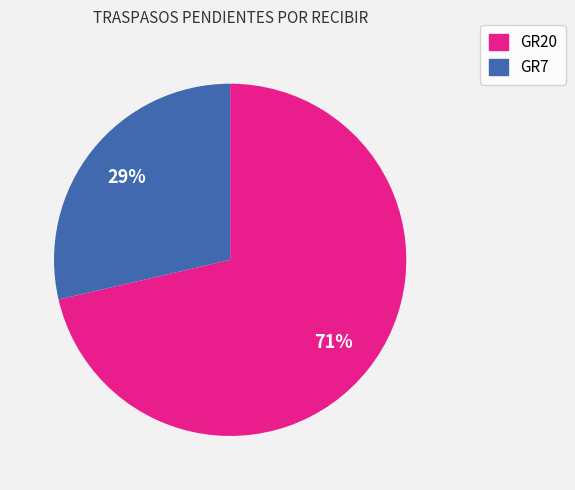

To the nearest percent, what is the average slice percentage?

50%